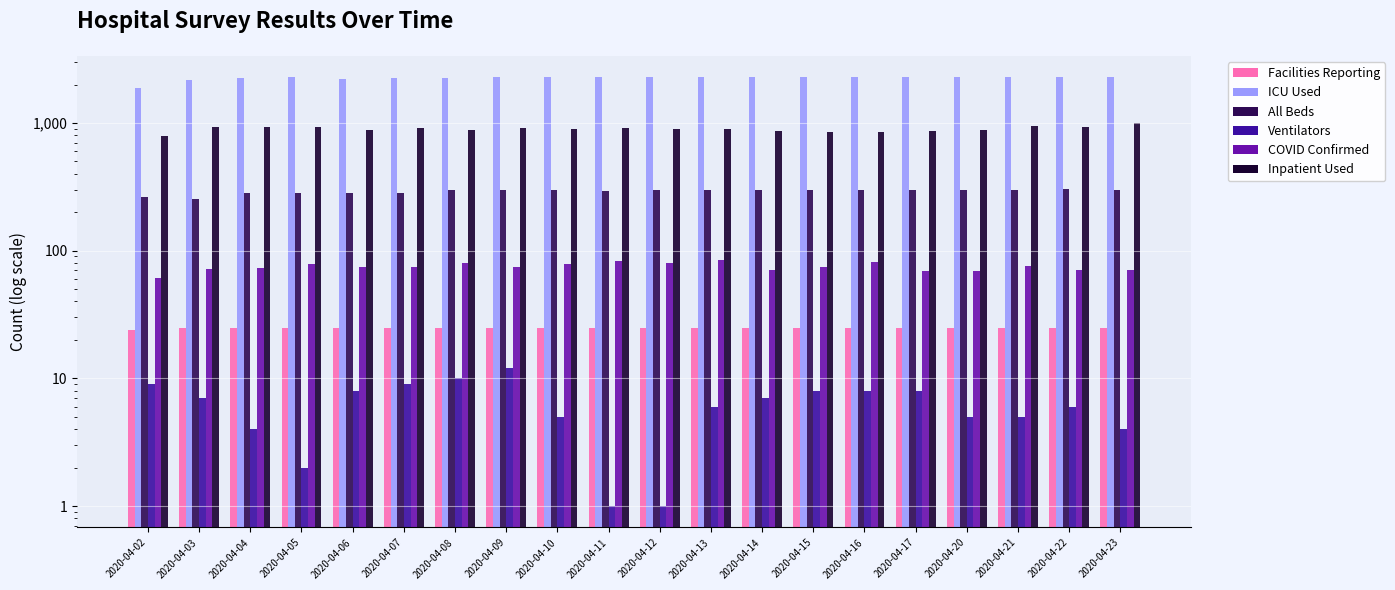

True or false: COVID Confirmed has a value of 0 at 2020-04-11.

False